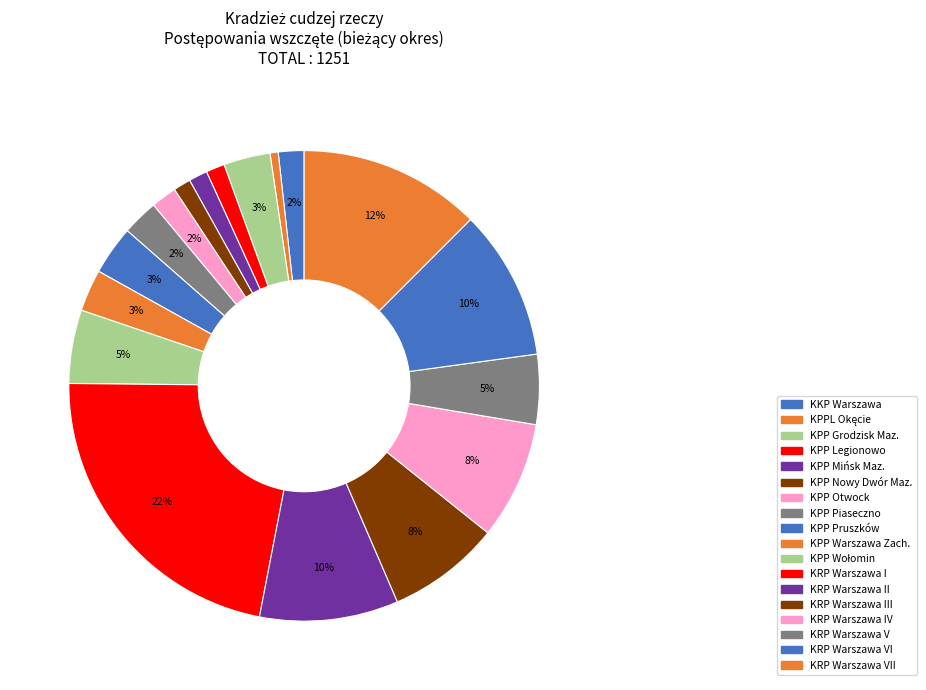

Do KPP Otwock and KRP Warszawa II together represent more than half of the pie?

No